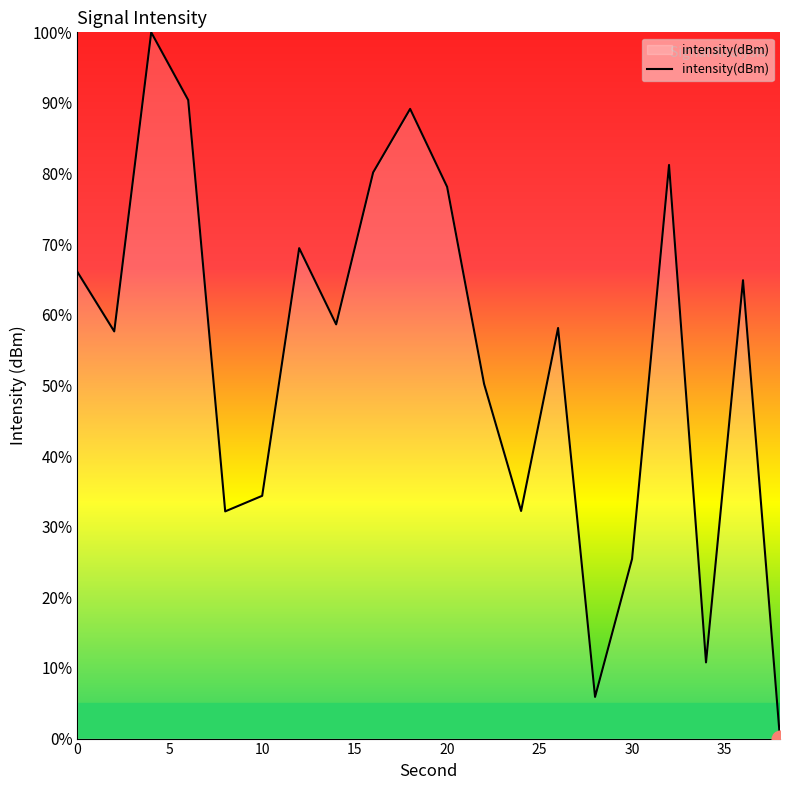

What is the difference between the second highest and second lowest values?

84.5